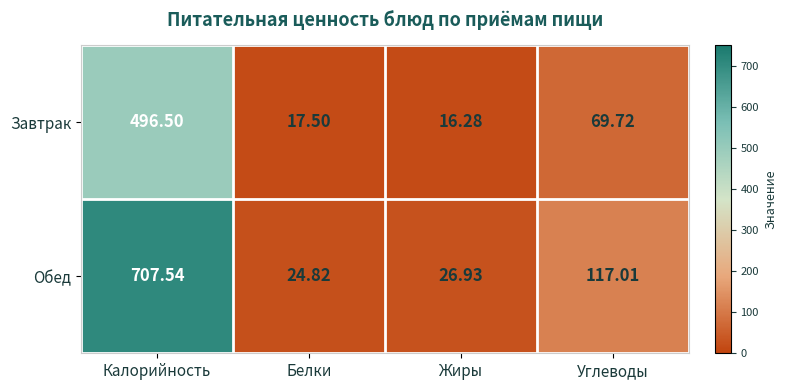

What is the total value across all series at Калорийность?

1204.0